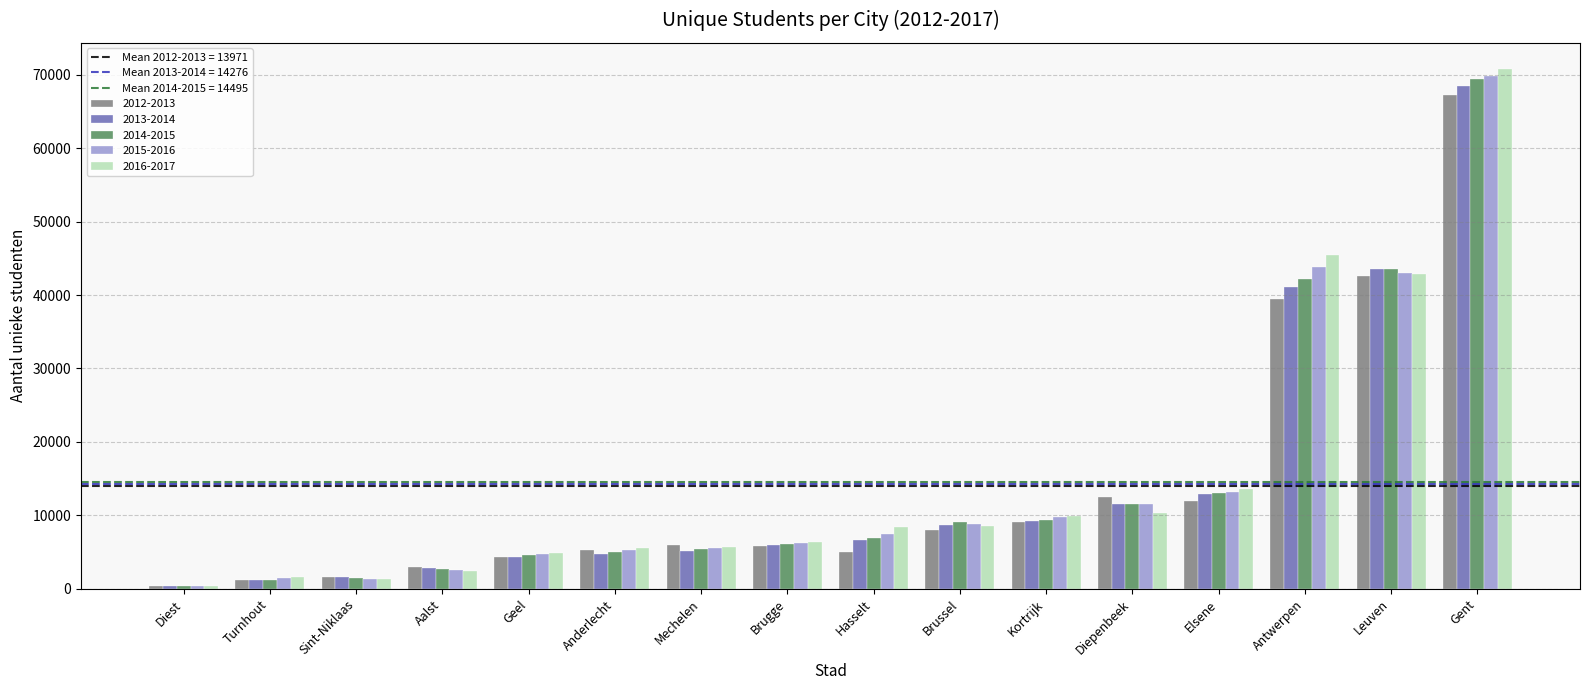

What is the difference between the 2012-2013 values at Hasselt and Elsene?

6853